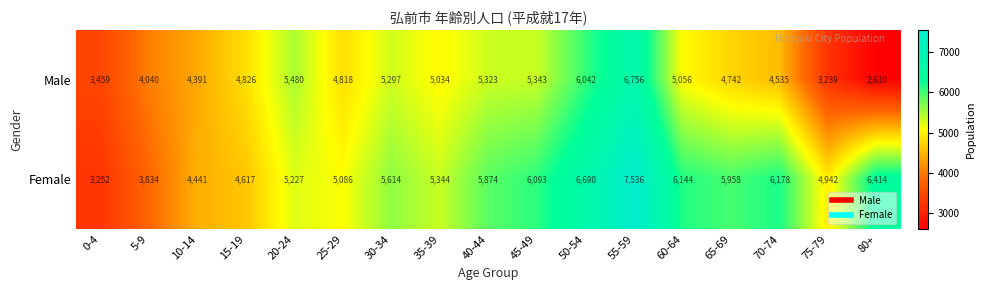

What is the difference between the highest and lowest values at 0-4?

207